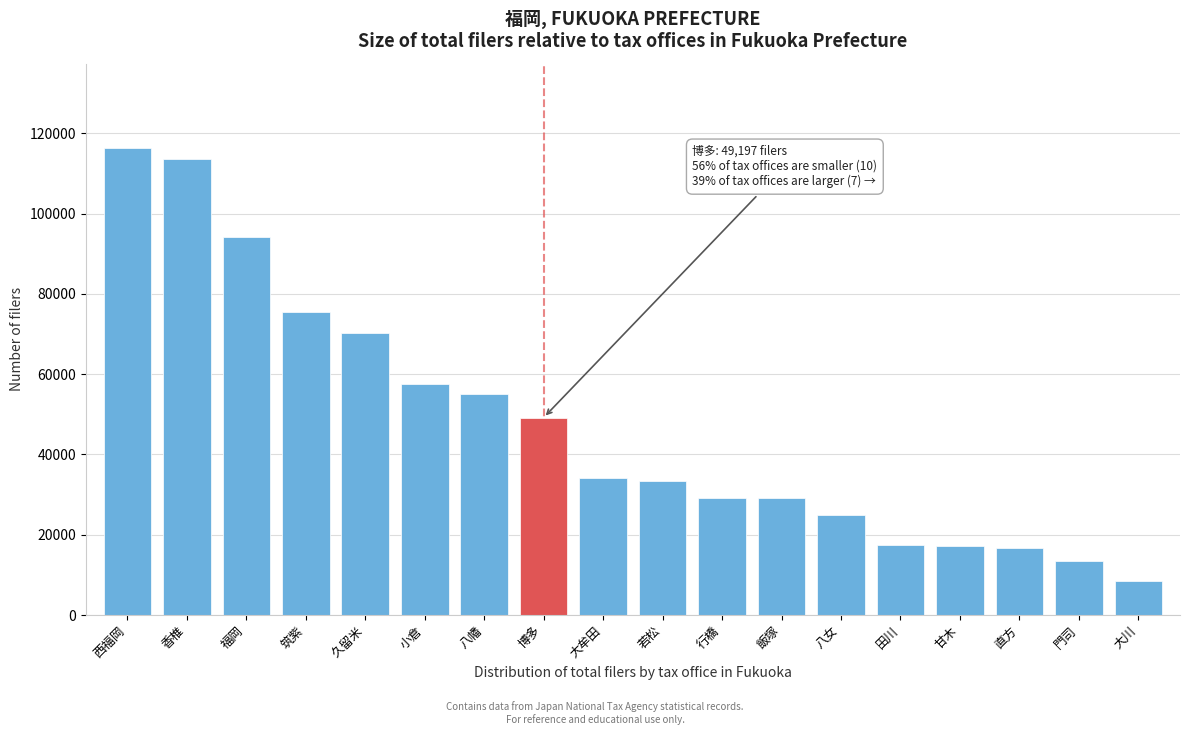

What value does the data have at 香椎, to the nearest 50?

113700